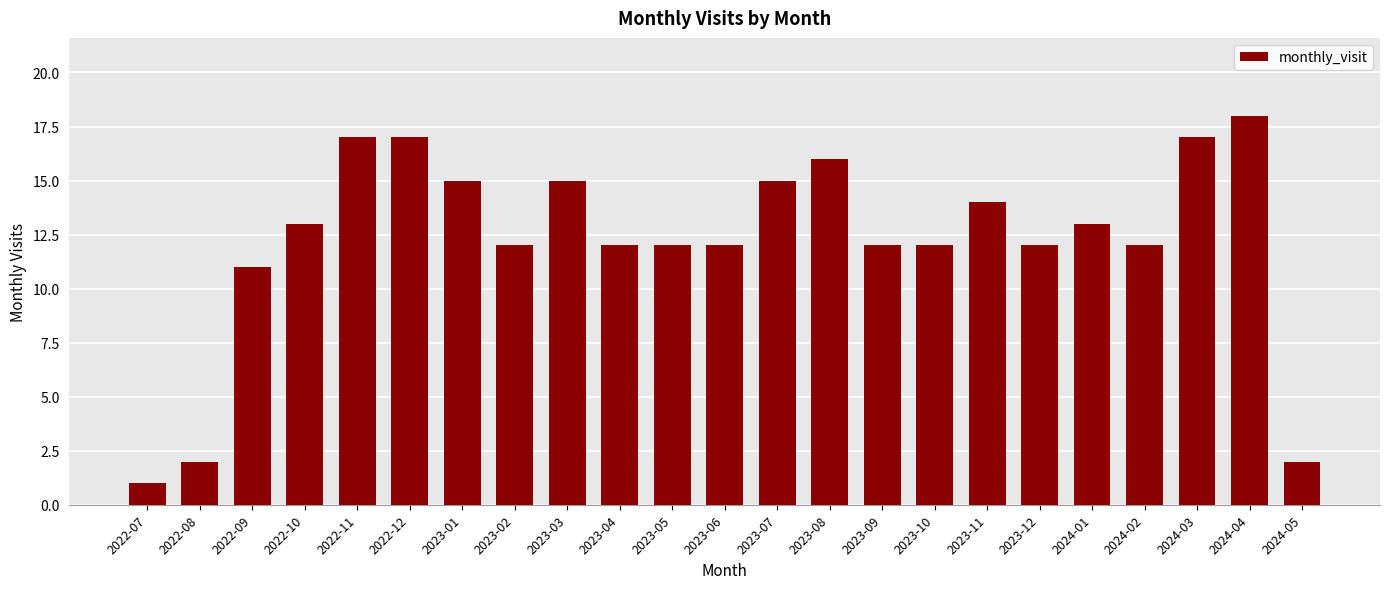

At which category does the chart reach its peak across all series?

2024-04